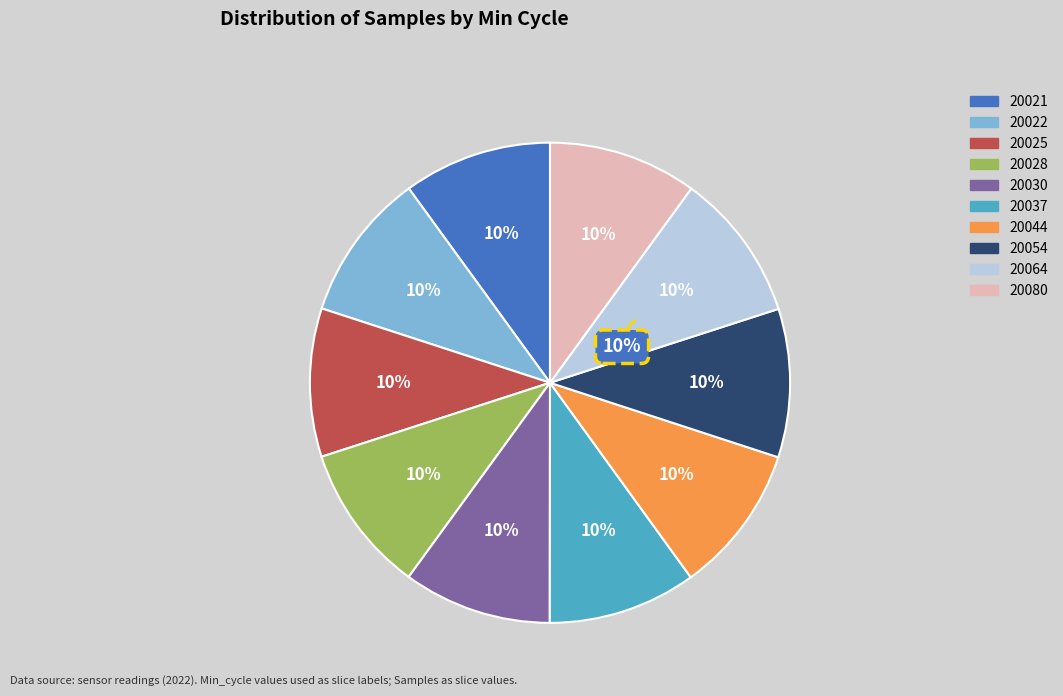

What is the ratio of the value at 20037 to the value at 20054?

1.0